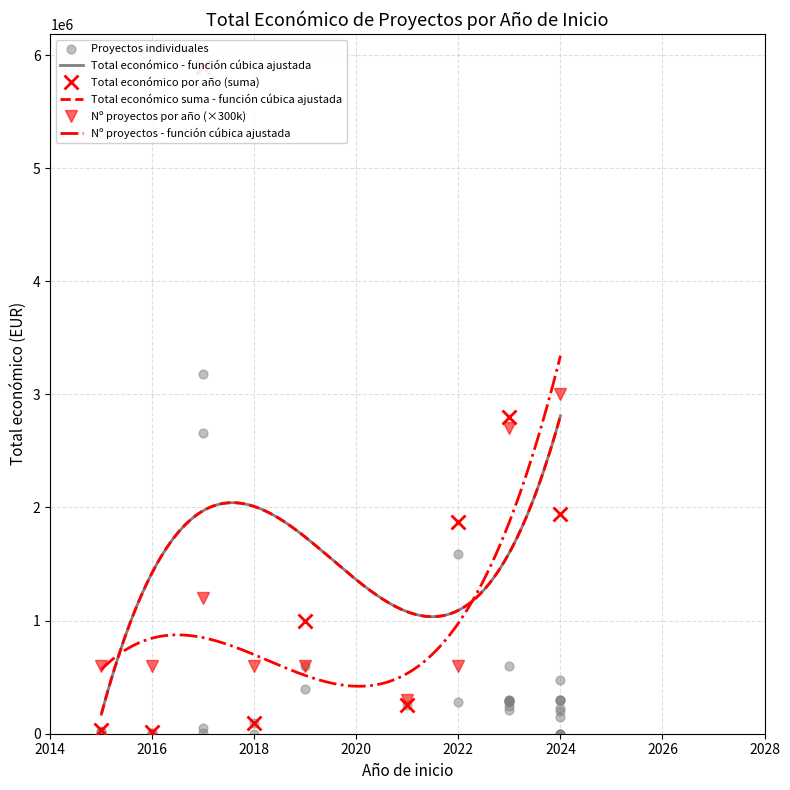

Approximately how many times larger is the value at 2023 compared to 2022?

1.0